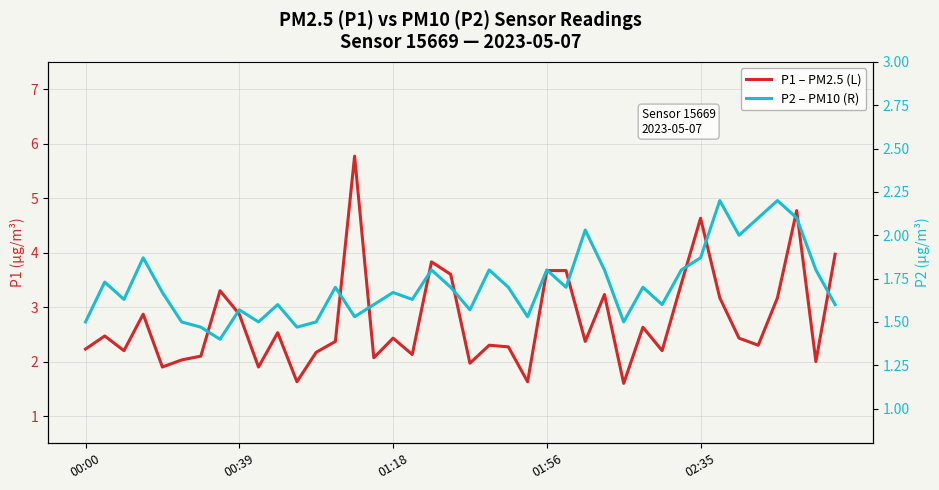

True or false: P2 (R) and P1 (L) intersect in this chart.

False